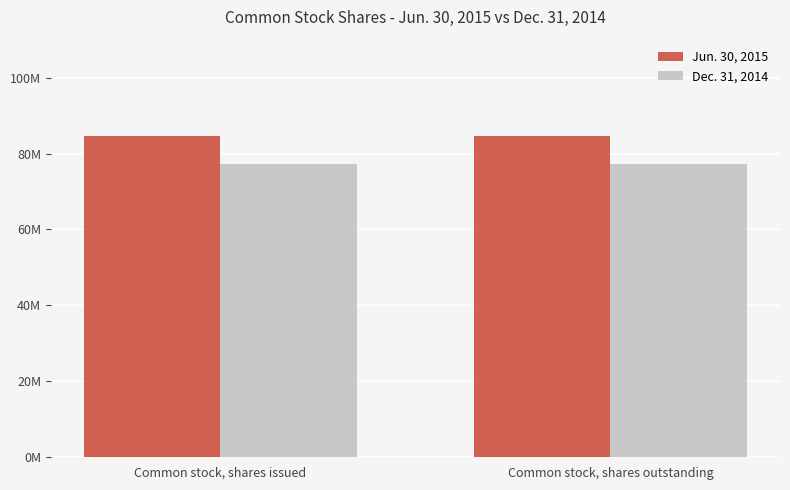

What are all the series names shown in the legend?

Jun. 30, 2015, Dec. 31, 2014